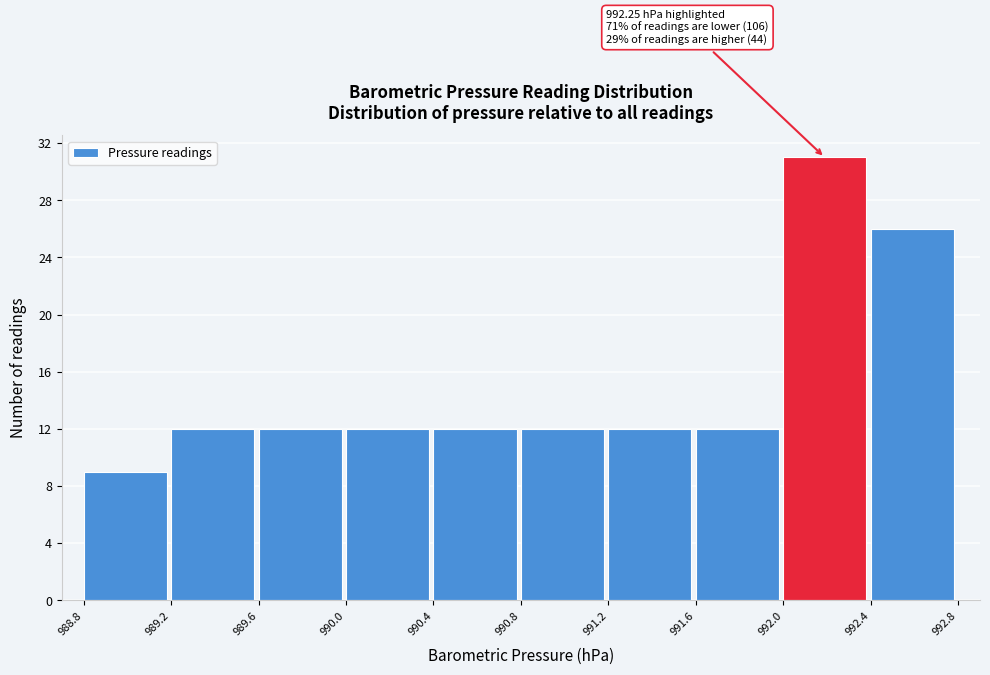

Which range on the x-axis has the tallest bar?

992.0 to 992.4